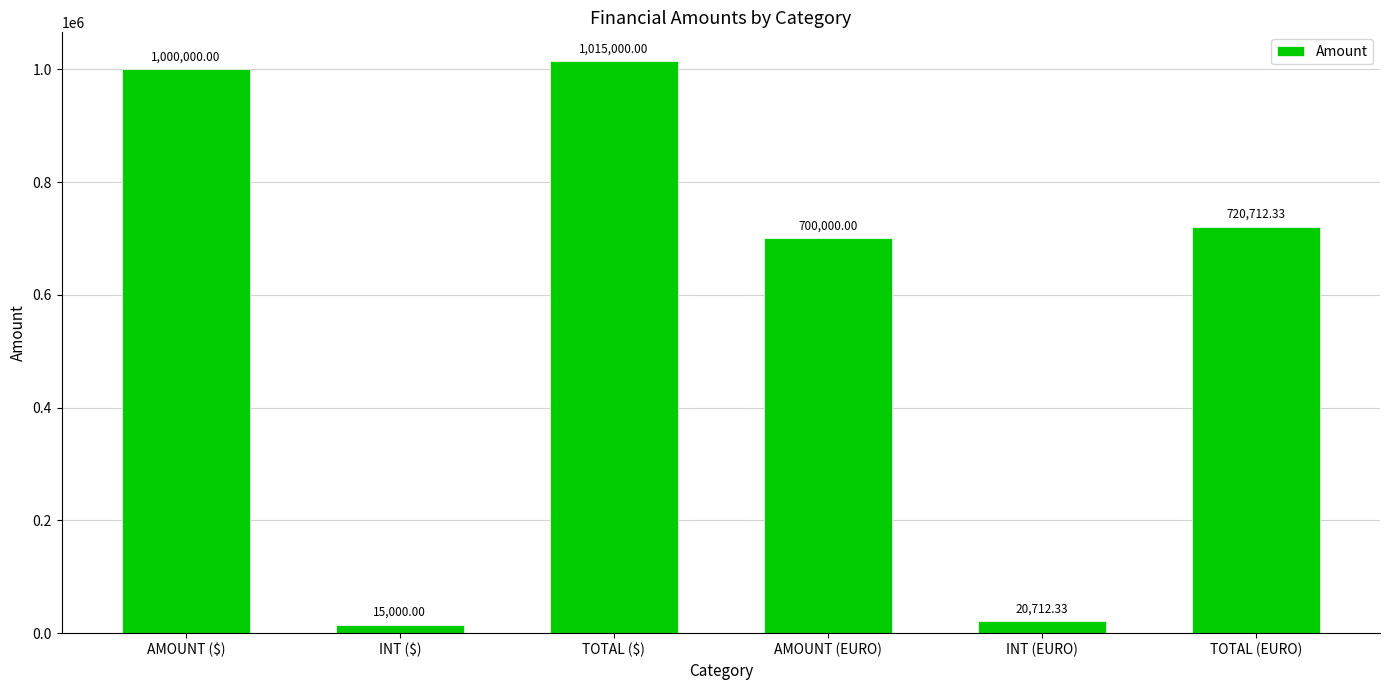

Between AMOUNT (EURO) and TOTAL (EURO), which is larger?

TOTAL (EURO)